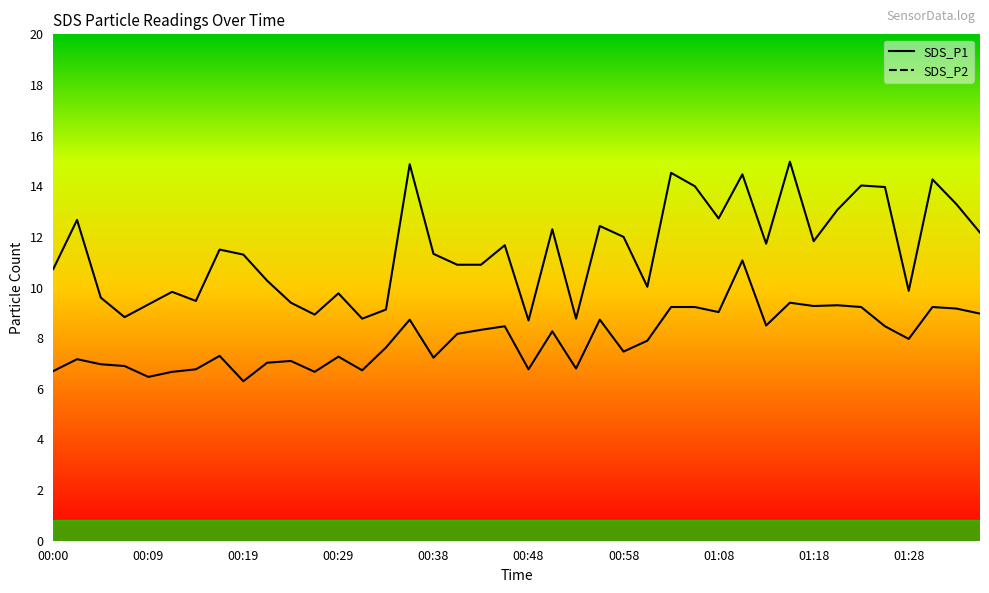

Reading right to left, list all the values displayed in this chart.

SDS_P1: 01:36=12.2	01:33=13.3	01:31=14.3	01:28=9.9	01:26=14.0	01:23=14.0	01:21=13.1	01:18=11.8	01:15=15.0	01:13=11.7	01:10=14.5	01:08=12.7	01:05=14.0	01:03=14.5	01:00=10.0	00:58=12.0	00:55=12.4	00:53=8.8	00:51=12.3	00:48=8.7	00:46=11.7	00:43=10.9	00:41=10.9	00:38=11.3	00:36=14.9	00:34=9.1	00:31=8.8	00:29=9.8	00:26=8.9	00:24=9.4	00:21=10.3	00:19=11.3	00:17=11.5	00:14=9.5	00:12=9.8	00:09=9.3	00:07=8.8	00:05=9.6	00:02=12.7	00:00=10.7
SDS_P2: 01:36=9.0	01:33=9.2	01:31=9.2	01:28=8.0	01:26=8.5	01:23=9.2	01:21=9.3	01:18=9.3	01:15=9.4	01:13=8.5	01:10=11.1	01:08=9.0	01:05=9.2	01:03=9.2	01:00=7.9	00:58=7.5	00:55=8.7	00:53=6.8	00:51=8.3	00:48=6.8	00:46=8.5	00:43=8.3	00:41=8.2	00:38=7.2	00:36=8.7	00:34=7.6	00:31=6.7	00:29=7.3	00:26=6.7	00:24=7.1	00:21=7.0	00:19=6.3	00:17=7.3	00:14=6.8	00:12=6.7	00:09=6.5	00:07=6.9	00:05=7.0	00:02=7.2	00:00=6.7